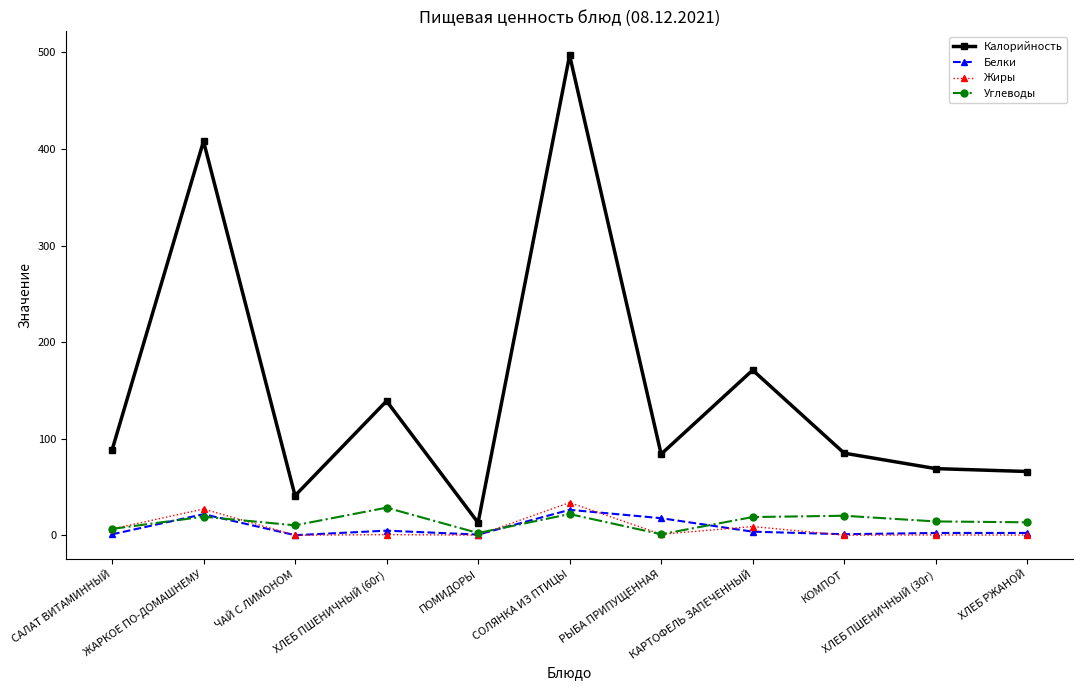

The value of Углеводы at ХЛЕБ ПШЕНИЧНЫЙ (30г) is 14.3. True or false?

True